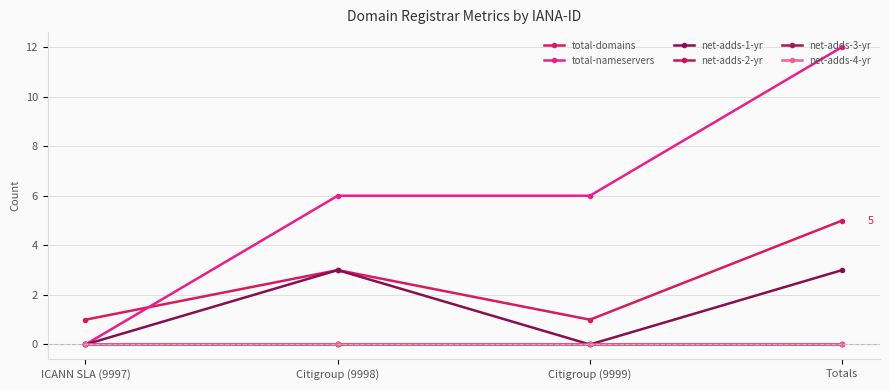

Is this an area chart (filled region under the line)?

No